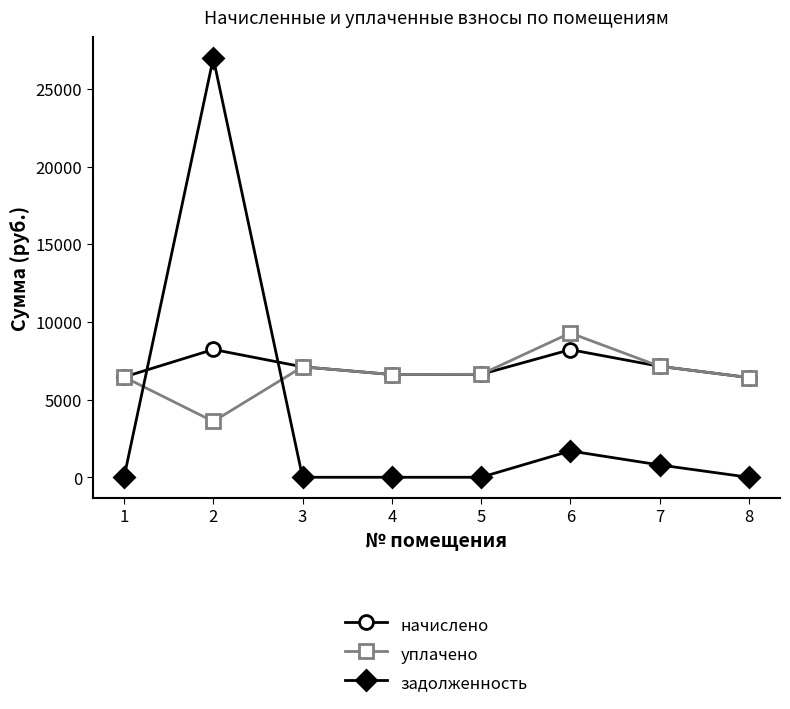

What are all the series names shown in the legend?

начислено, уплачено, задолженность